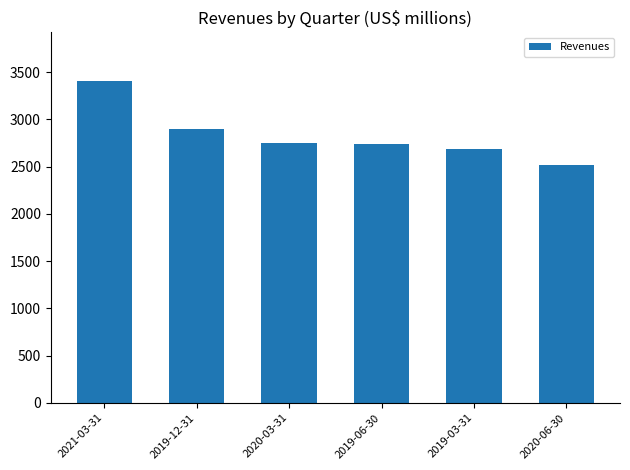

What value does the data have at 2021-03-31?

3409